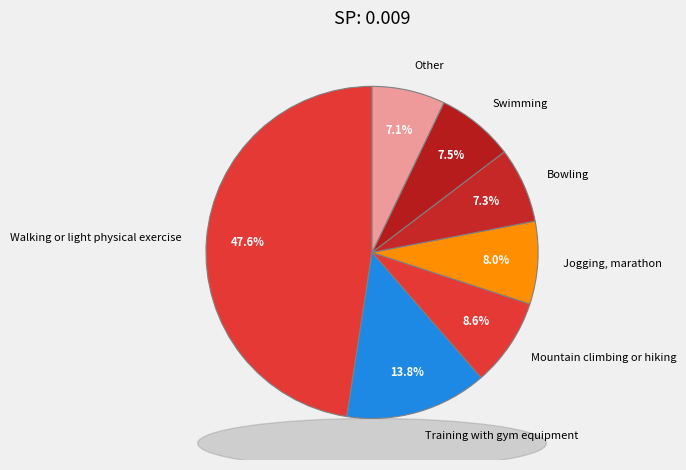

Between Bowling and Mountain climbing or hiking, which is larger?

Mountain climbing or hiking